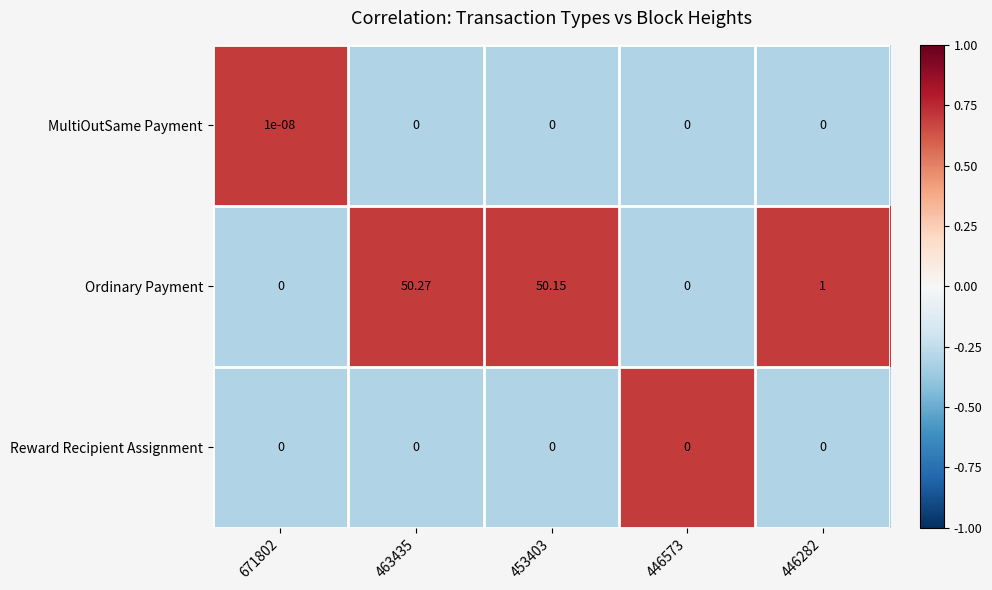

Between 671802 and 446282, which series saw the biggest shift?

Ordinary Payment